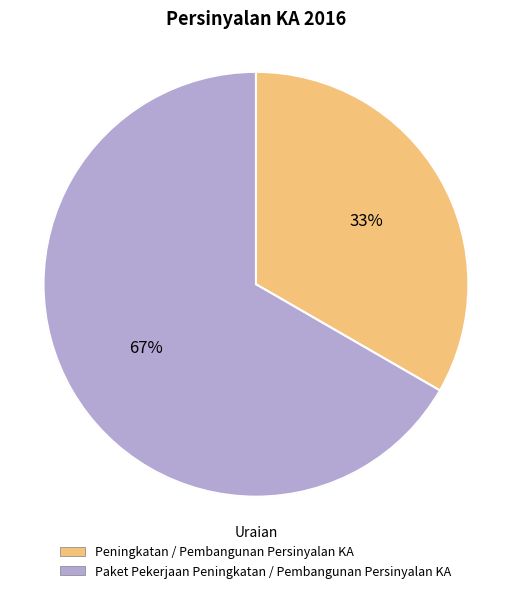

To the nearest percent, what is the average slice percentage?

50%